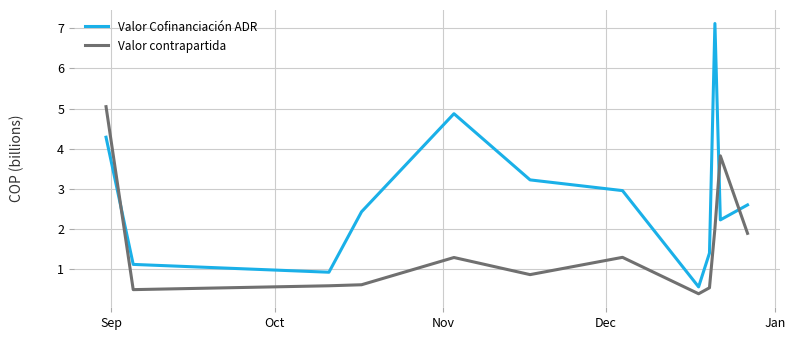

What is the greatest value displayed?

7.1